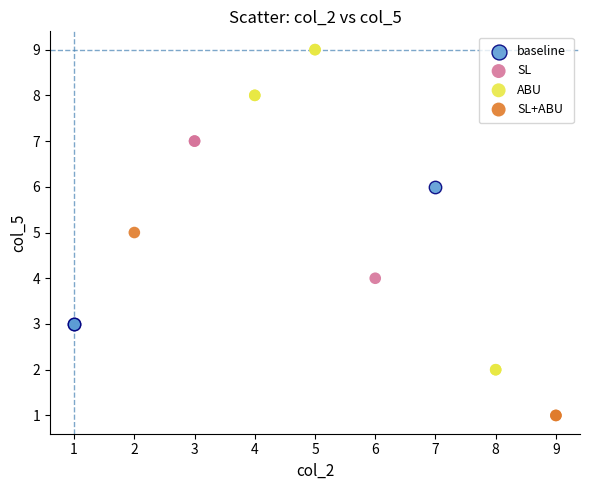

Which series has the largest Y range (max minus min)?

ABU